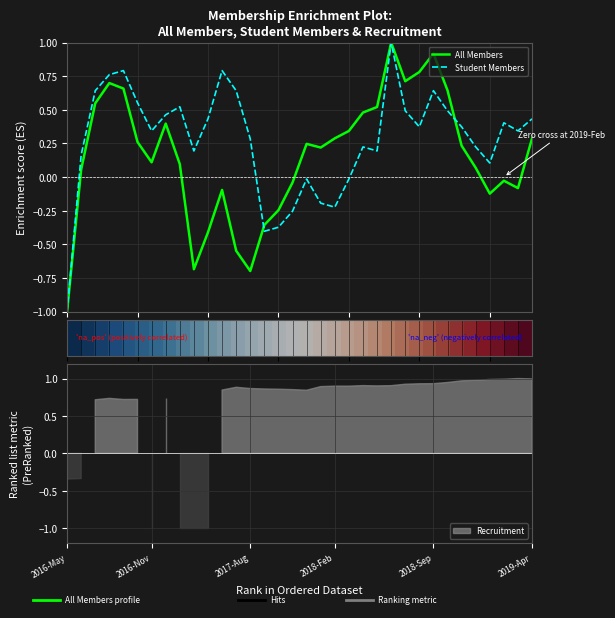

Which series has the widest spread of values?

All Members